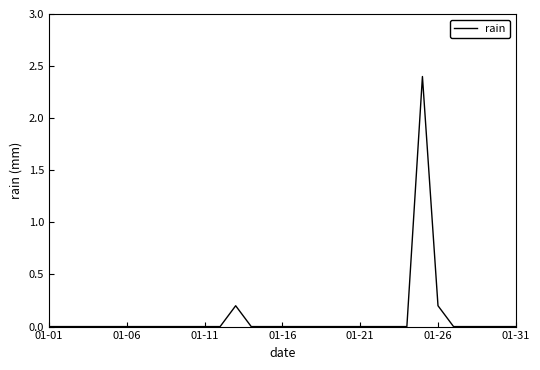

How many categories are shown in the chart?

31